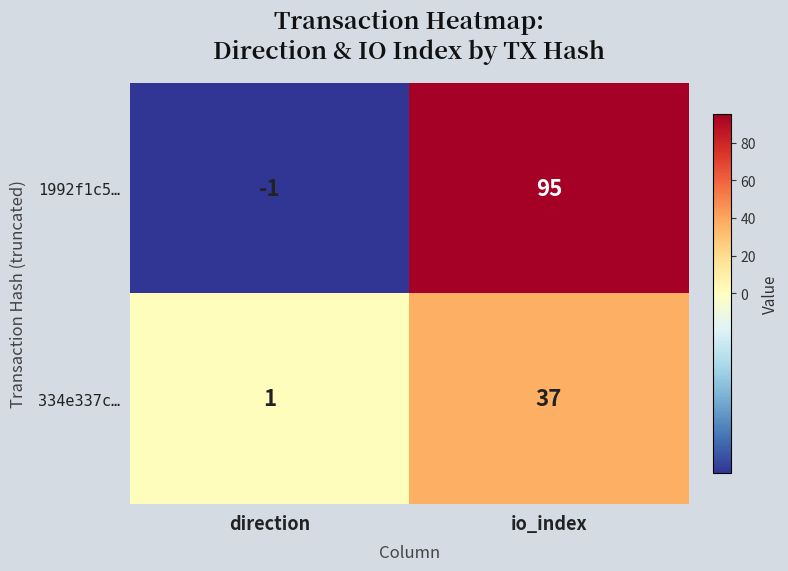

Which series has the largest total across all categories?

1992f1c5…